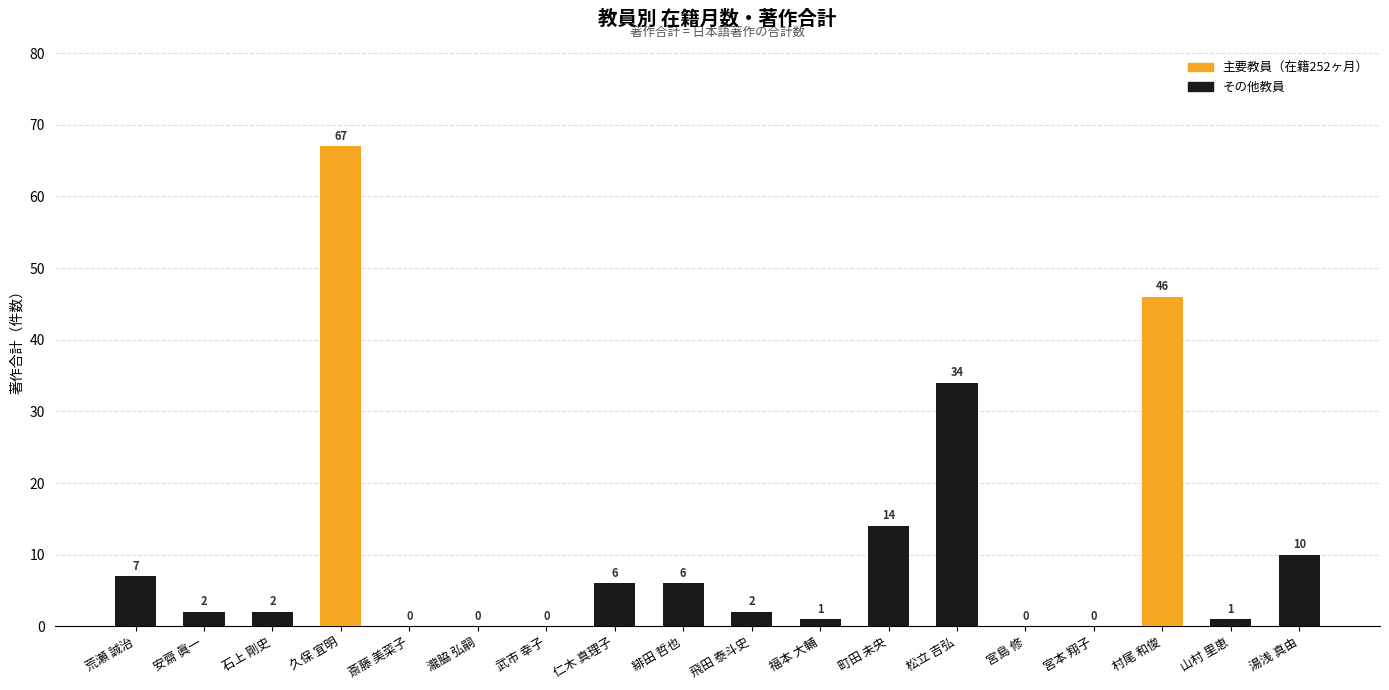

Which has a higher value, 緋田 哲也 or 斎藤 美菜子?

緋田 哲也